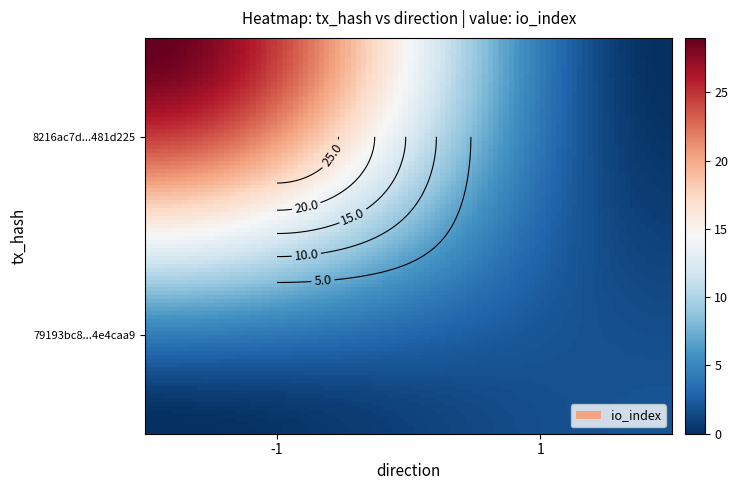

True or false: 8216ac7d2e7cb5dfc4e7f2d22f6159ab481d225 has a value of 50 at io_index.

False